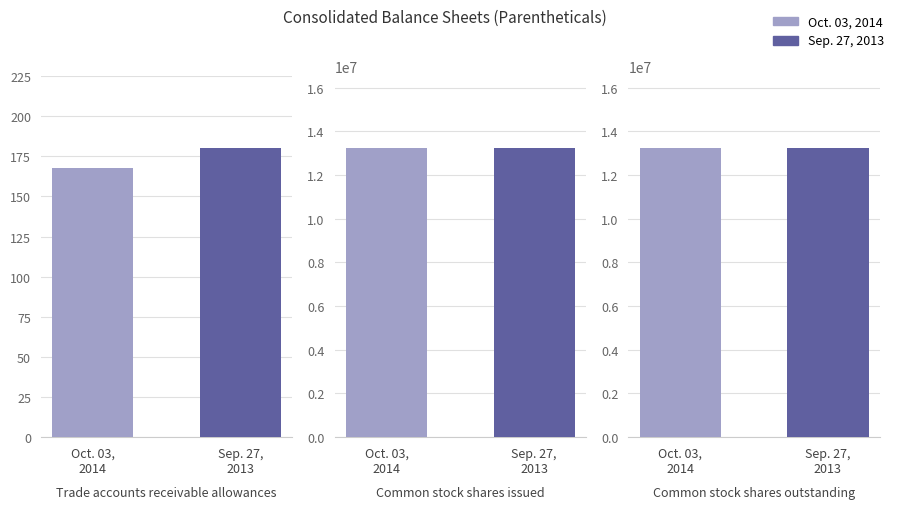

What is the label of the 3rd bar from the right?

Trade accounts receivable allowances